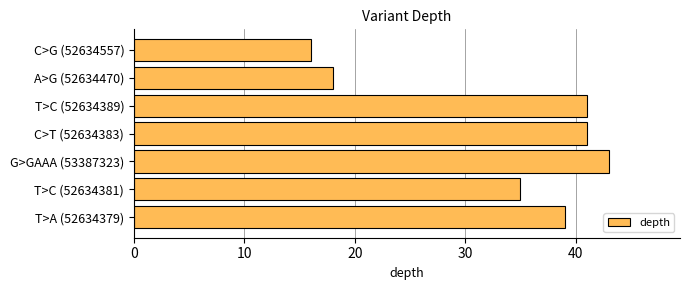

Where is the data nearest to the value 29?

T>C (52634381)